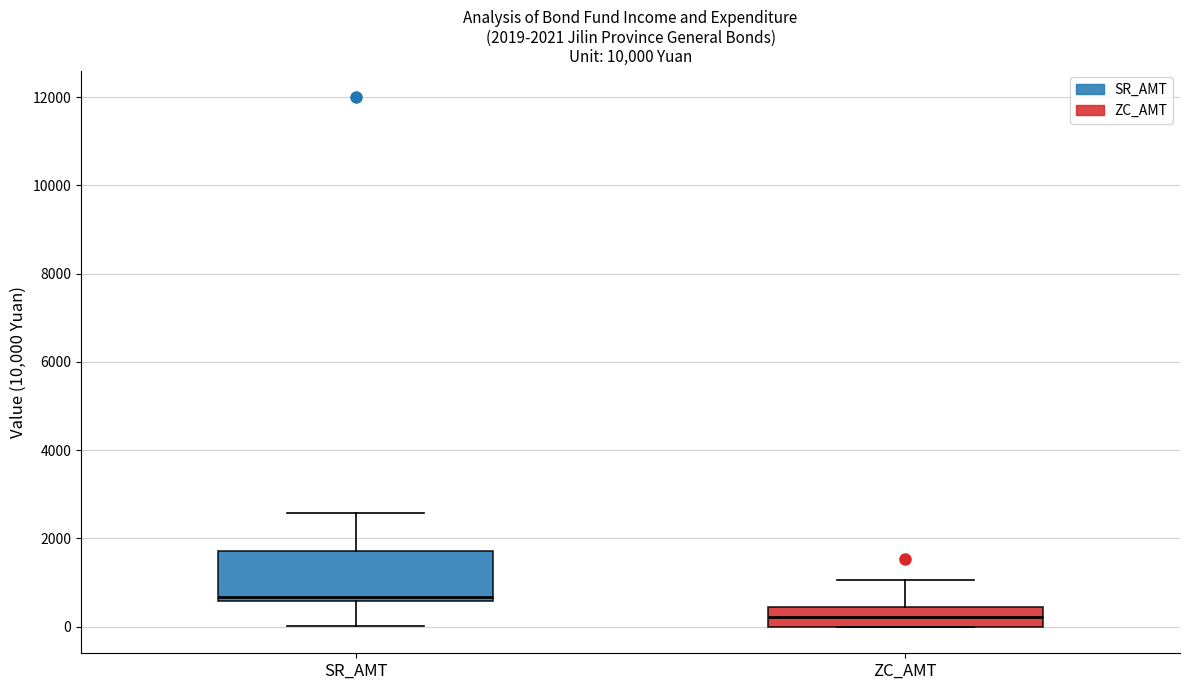

Which box is the tallest, from its lower edge to its upper edge?

SR_AMT